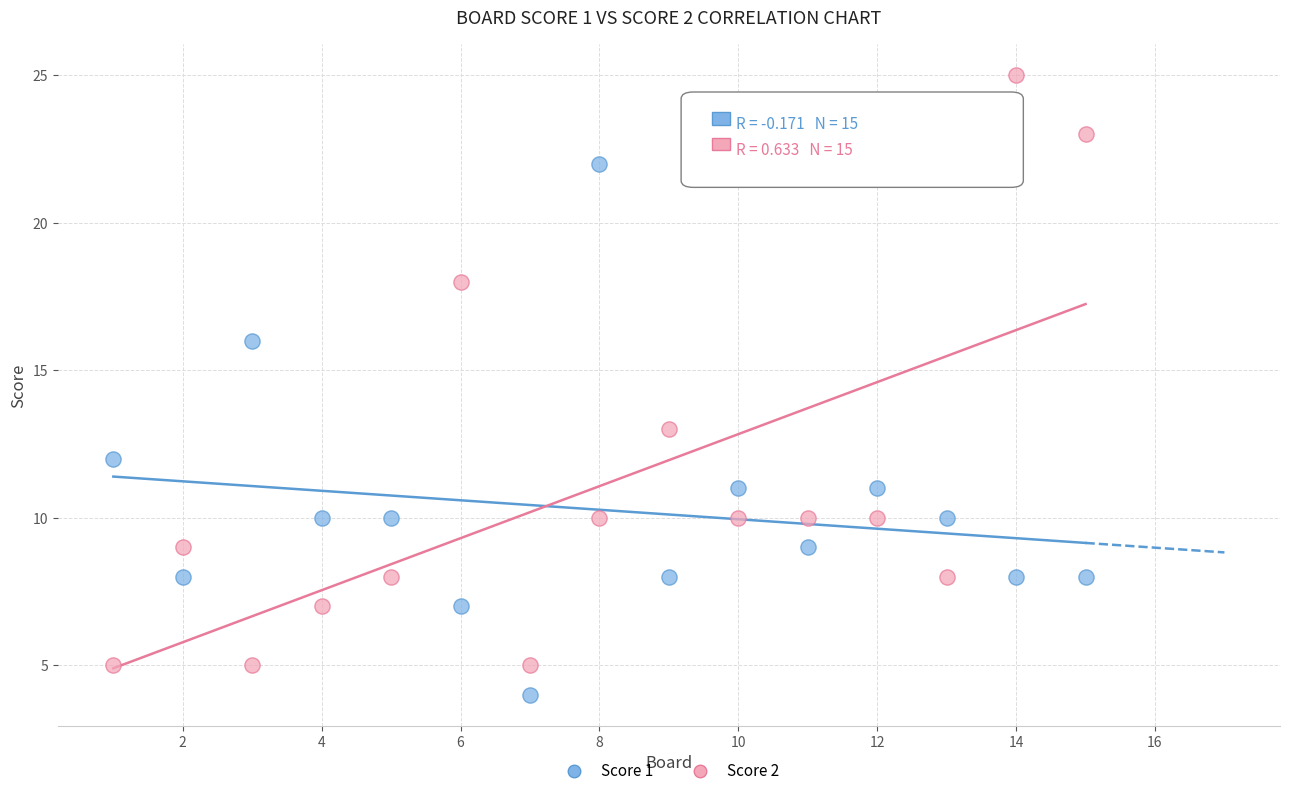

Which series reaches the minimum Y coordinate?

Score 1